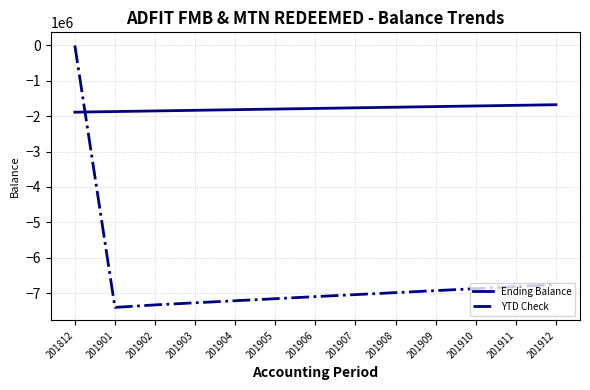

What is the minimum value shown in the chart?

-7405578.7